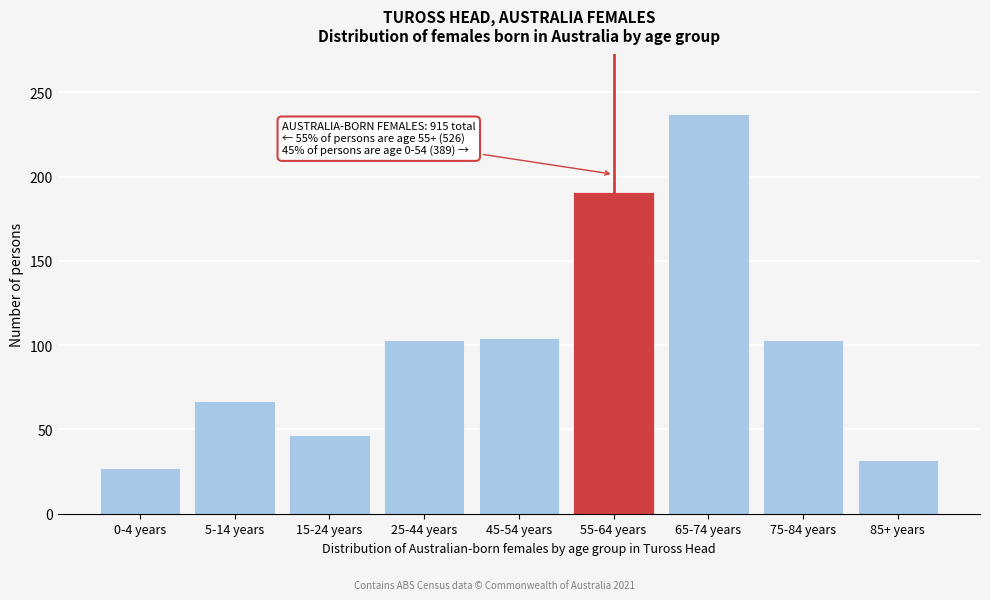

What is the greatest value displayed?

237